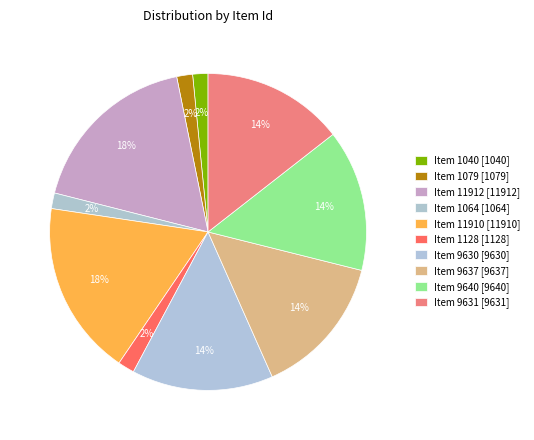

To the nearest percent, what portion does Item 9637 represent?

14%